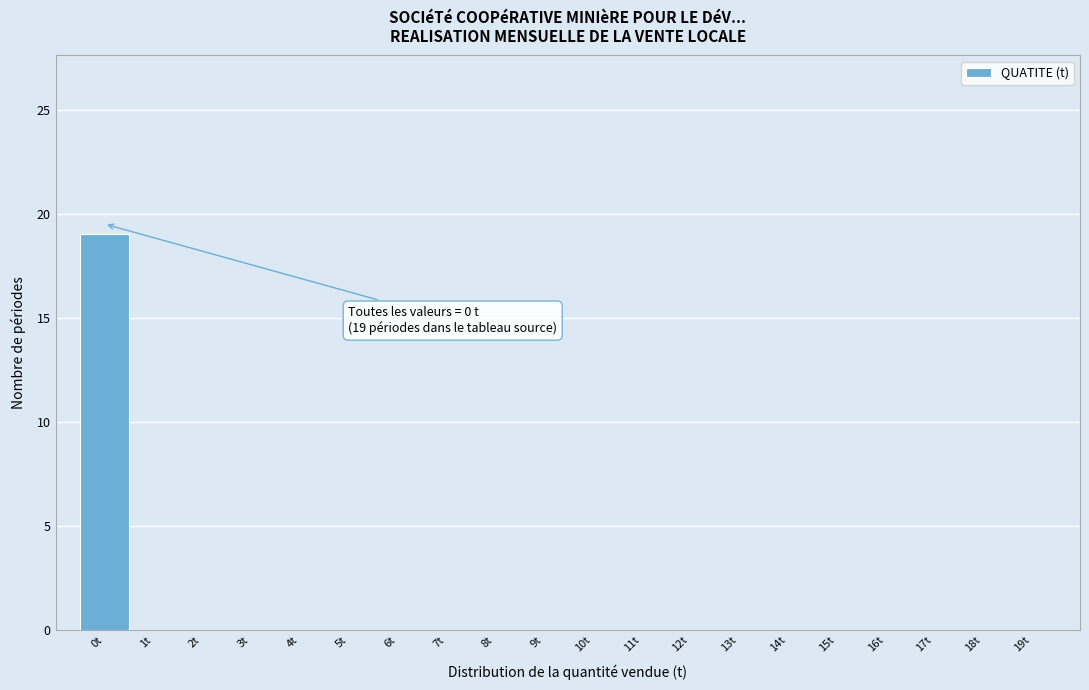

Which range on the x-axis has the tallest bar?

-0.5 to 0.5